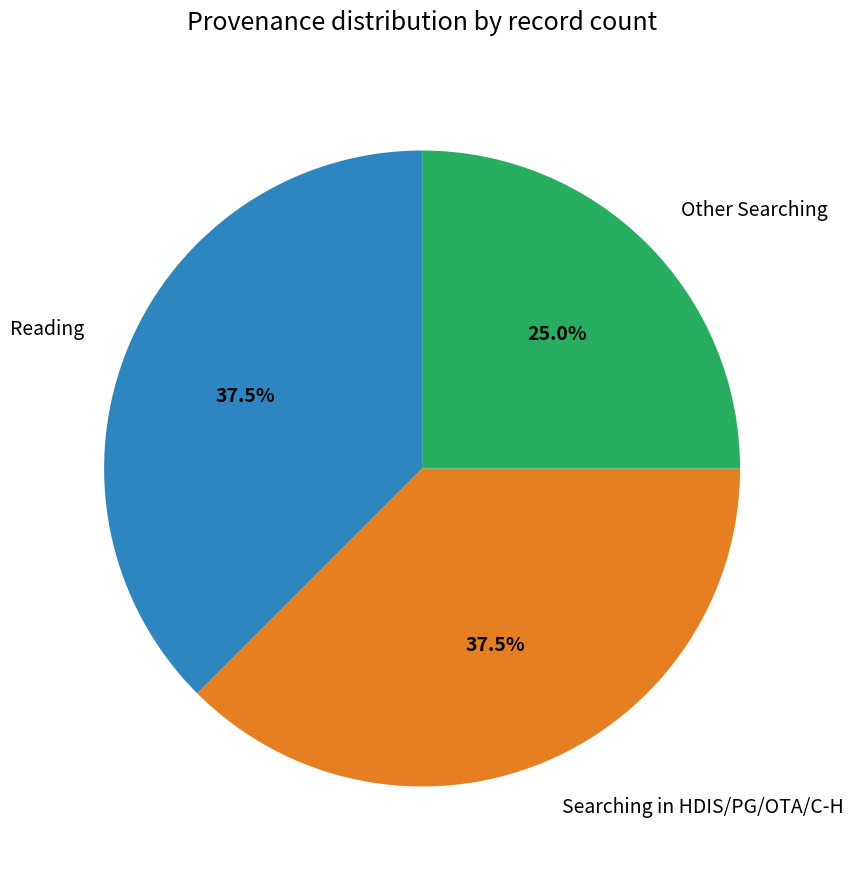

Is there any slice that represents more than half of the pie?

No